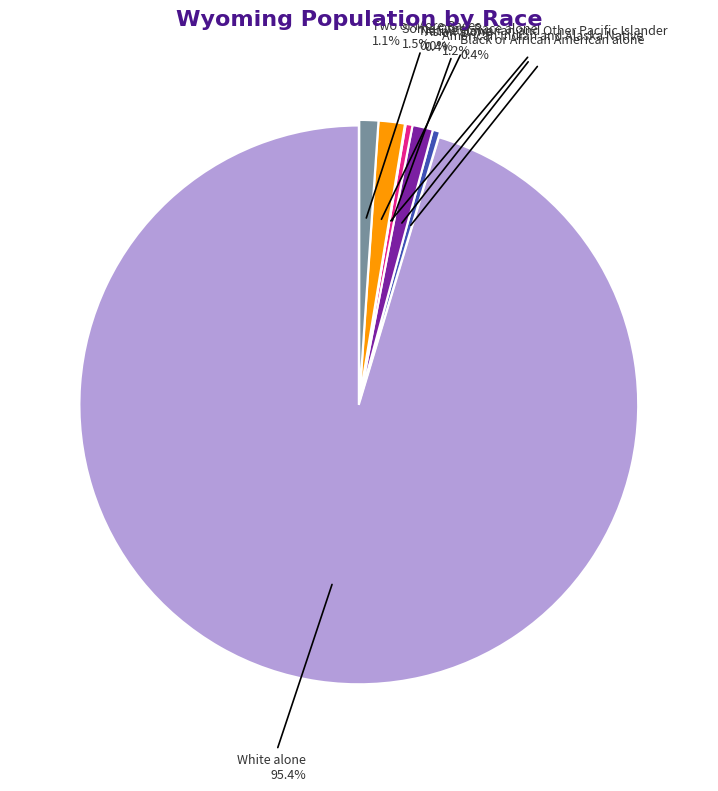

Is there a majority slice in this chart?

Yes